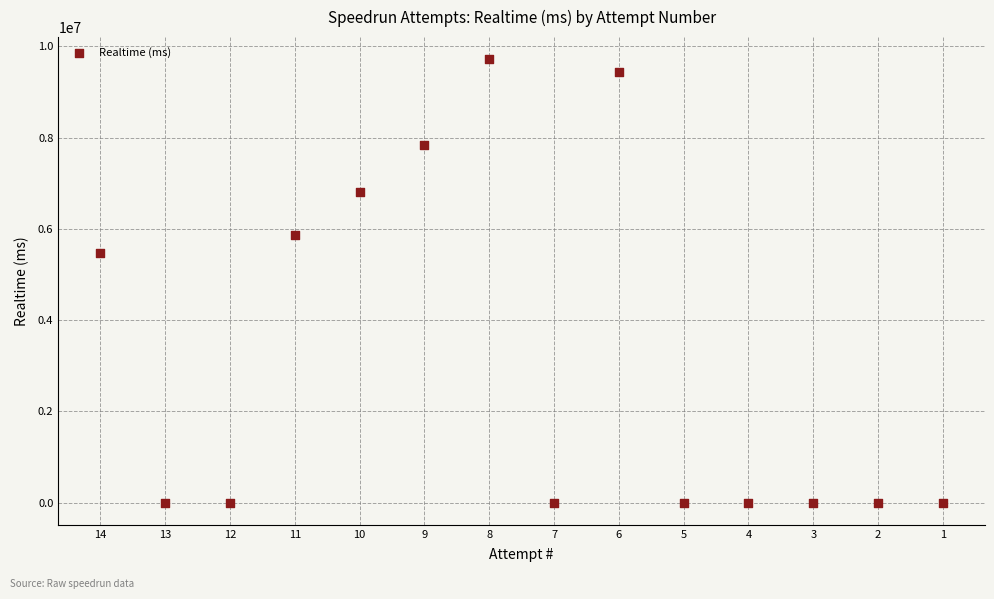

What Y value in the scatter plot is closest to 4859727?

5469761